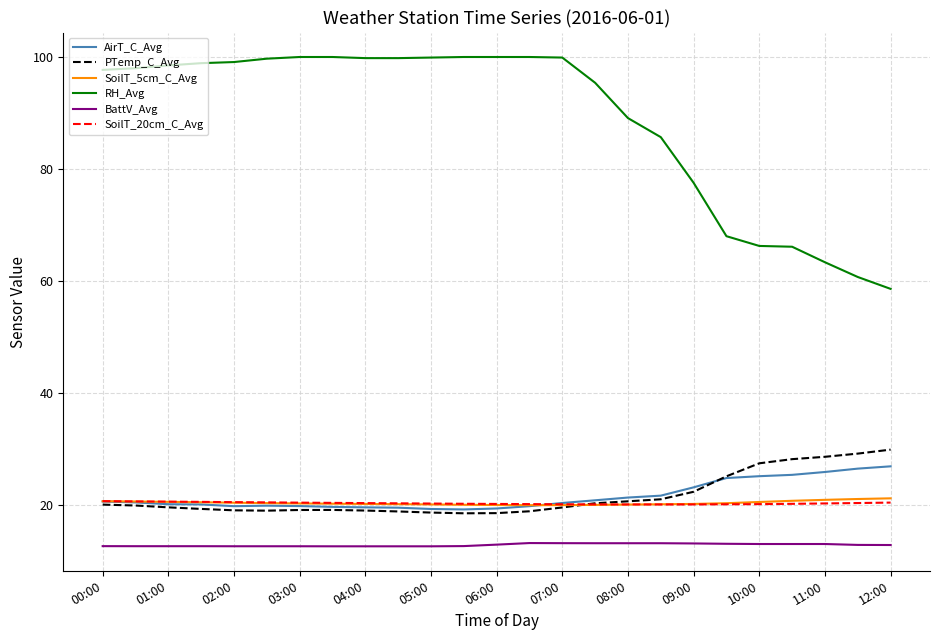

True or false: PTemp_C_Avg and BattV_Avg intersect in this chart.

False